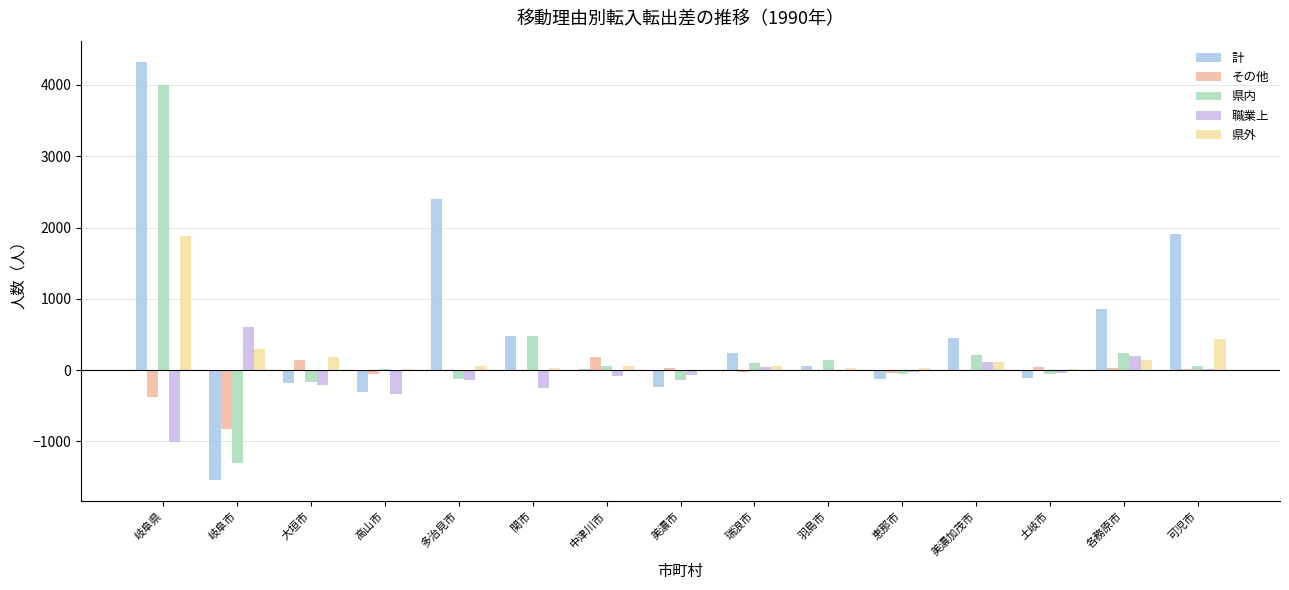

What is the difference between the maximum and minimum values in the 計 series?

5869